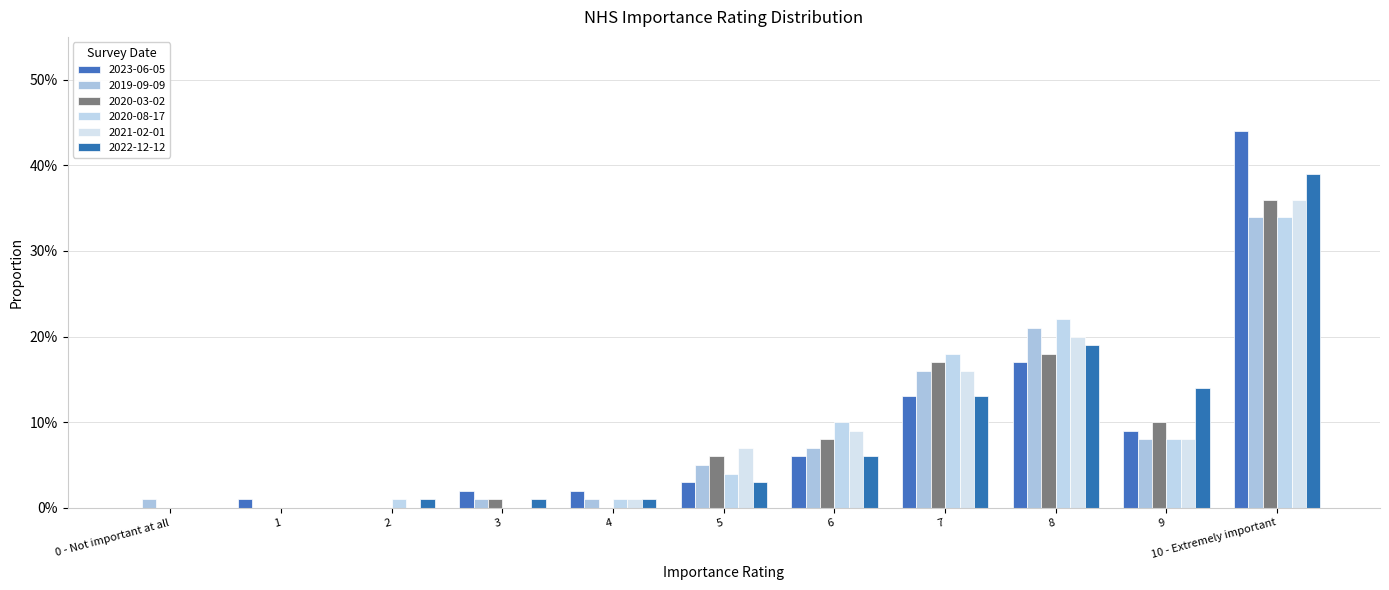

What are all the series names shown in the legend?

2023-06-05, 2019-09-09, 2020-03-02, 2020-08-17, 2021-02-01, 2022-12-12